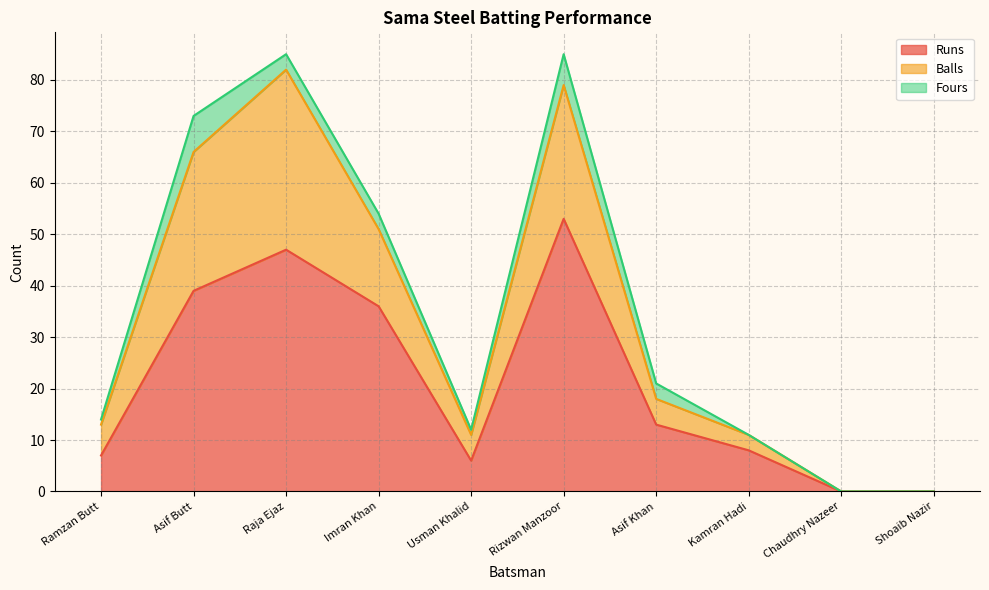

Which has a higher value, Ramzan Butt or Imran Khan?

Imran Khan